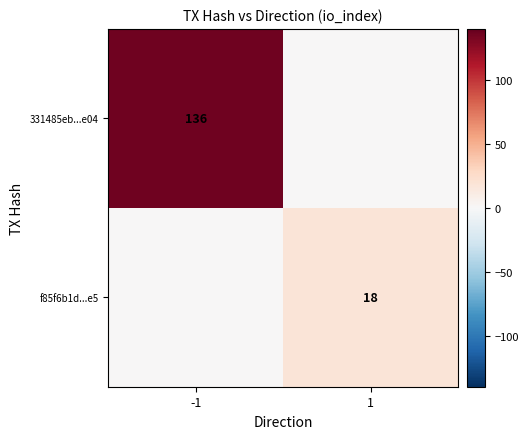

The f85f6b1d...e5 series shows 11 at 1. True or false?

False